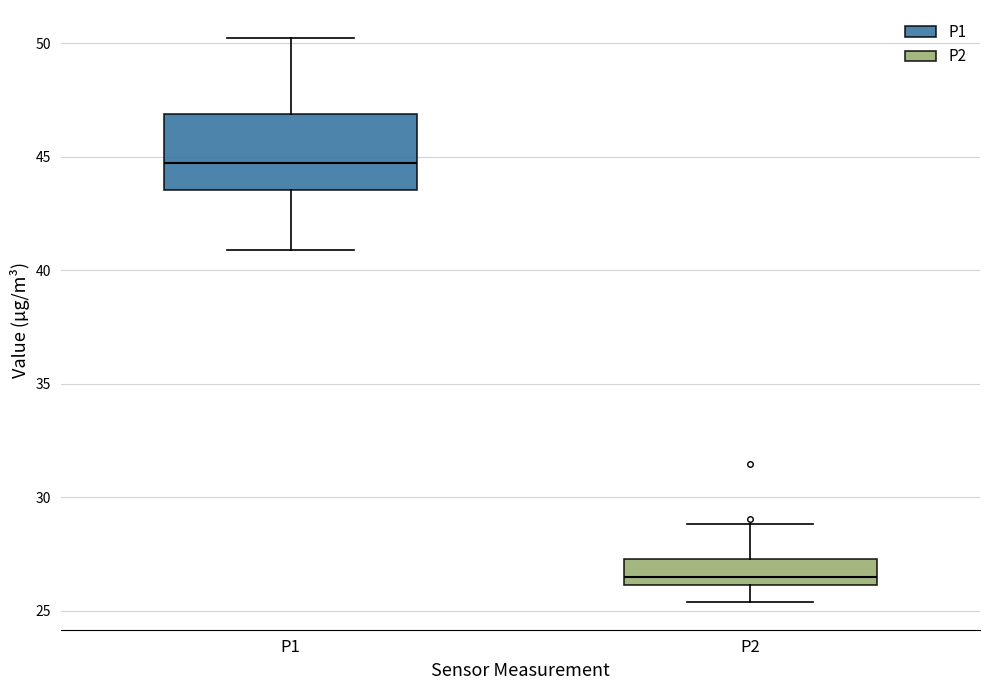

Where does the lower whisker of the box for P1 end on the y-axis? The values are not printed on the chart, so give them approximately, as read against the axis.

41.0